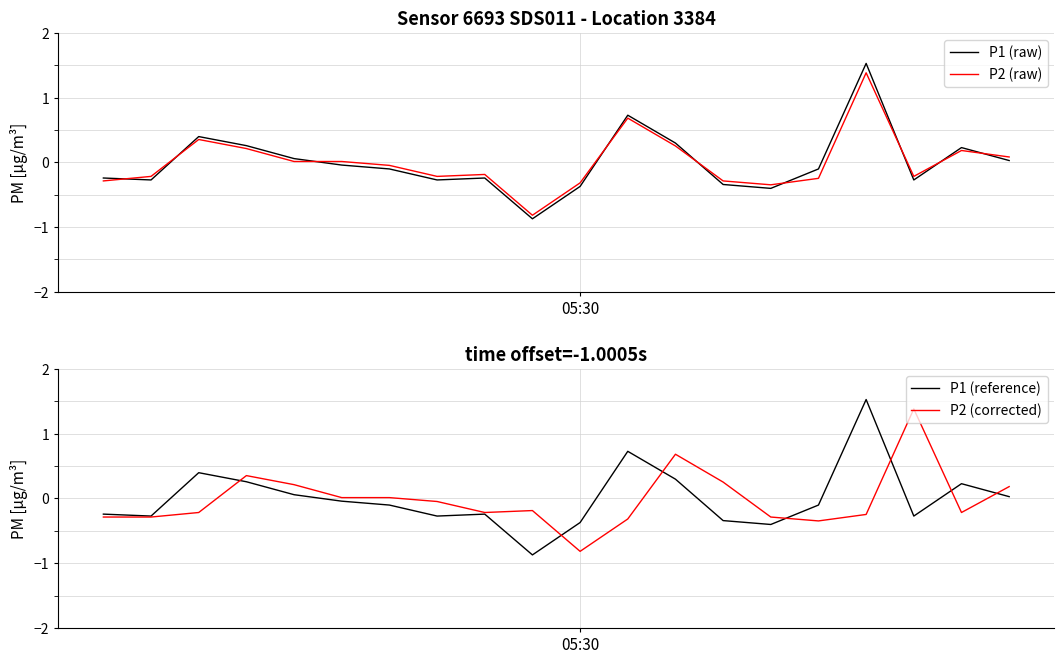

What are all the series names shown in the legend?

P1 (raw), P2 (raw), P1 (reference), P2 (corrected)